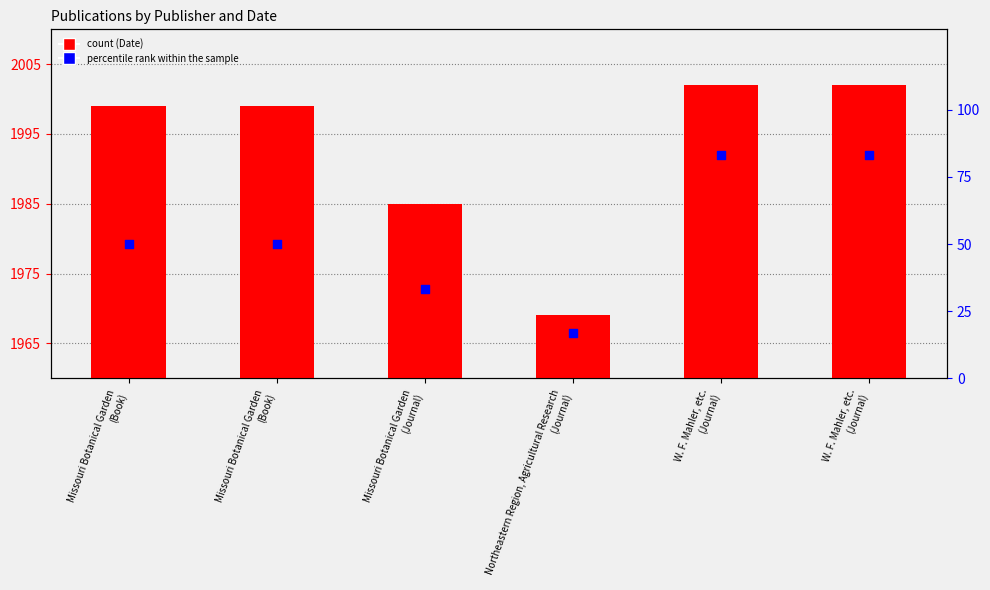

At how many categories does at least one series exceed 1267?

6